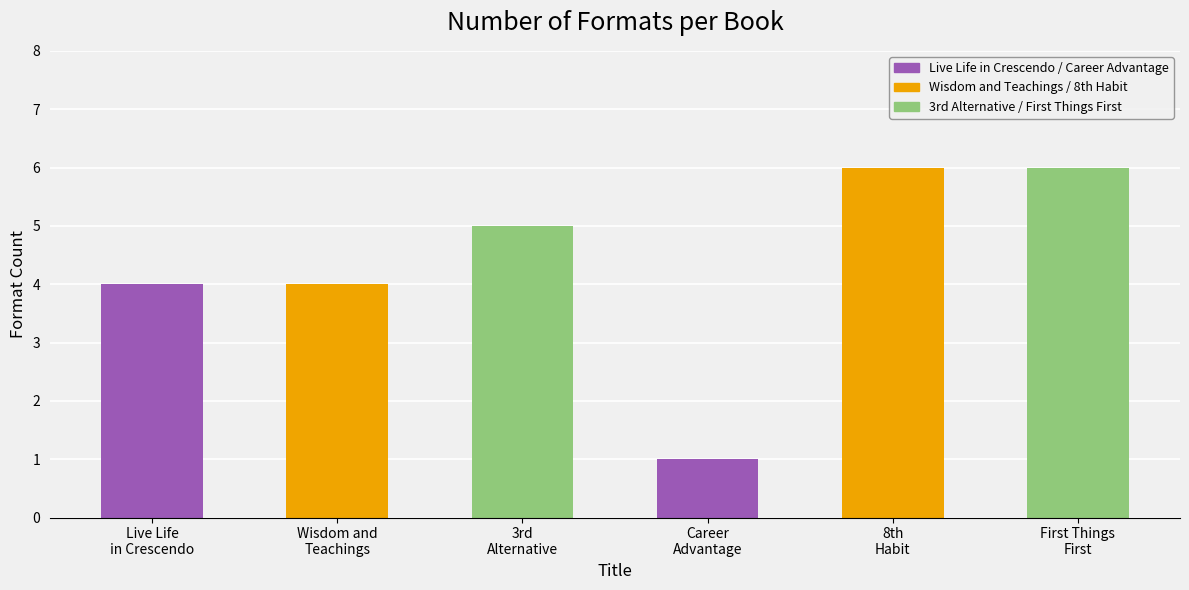

What is the greatest value displayed?

6